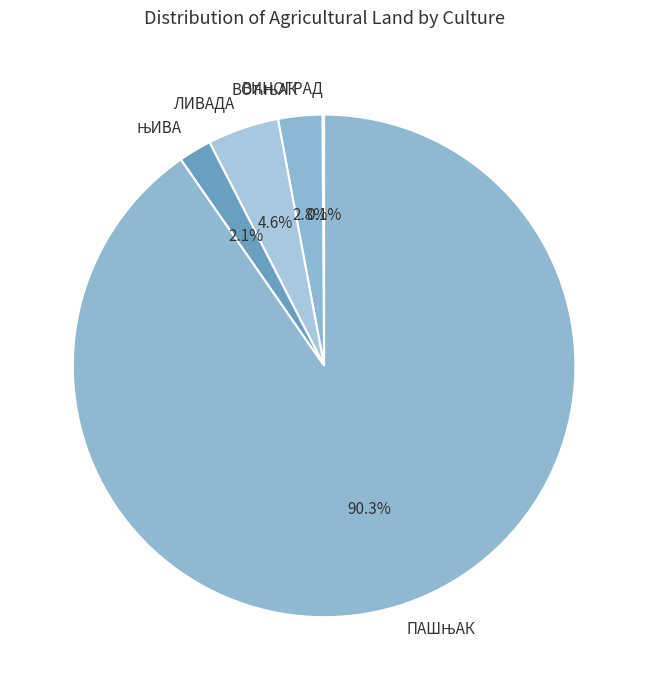

To the nearest percent, what percentage of the pie is ЛИВАДА?

5%